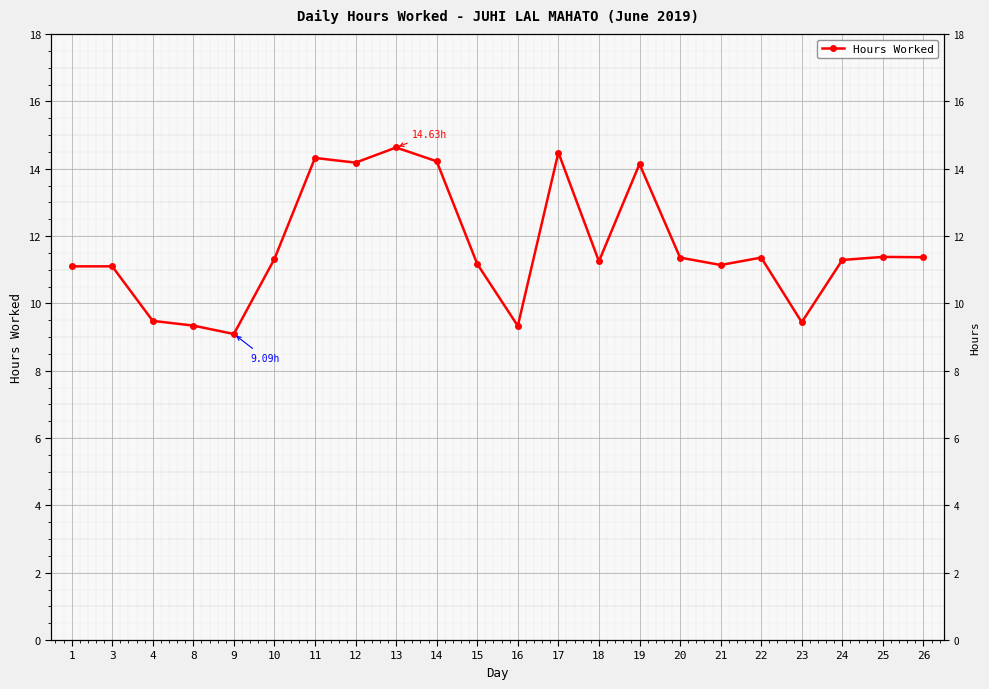

Which category has the lowest value across all series?

9